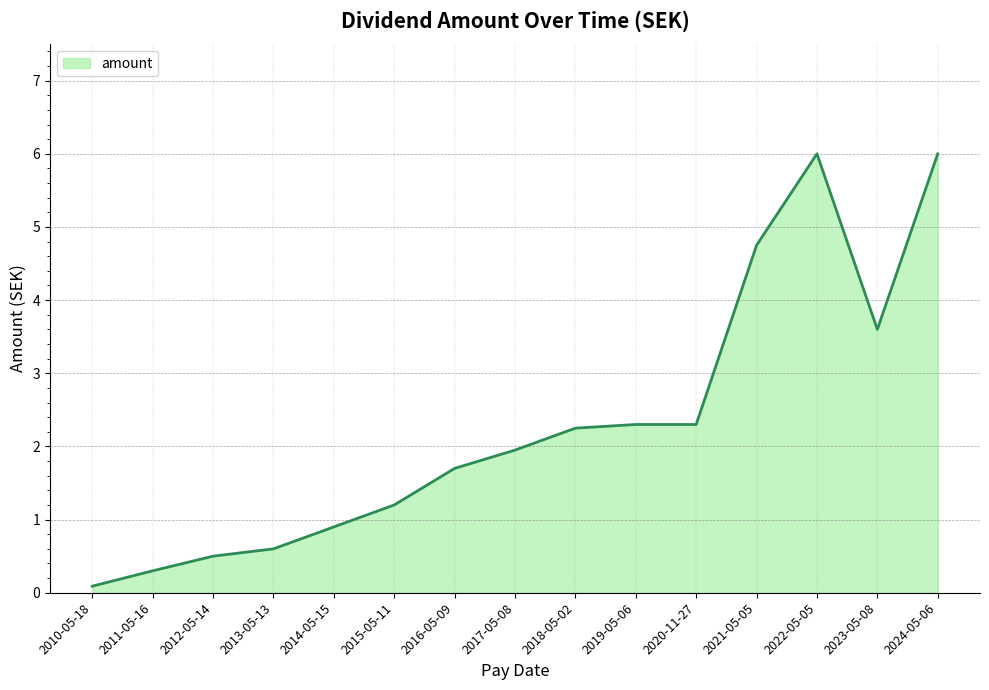

Where does the data first go above 1?

2015-05-11